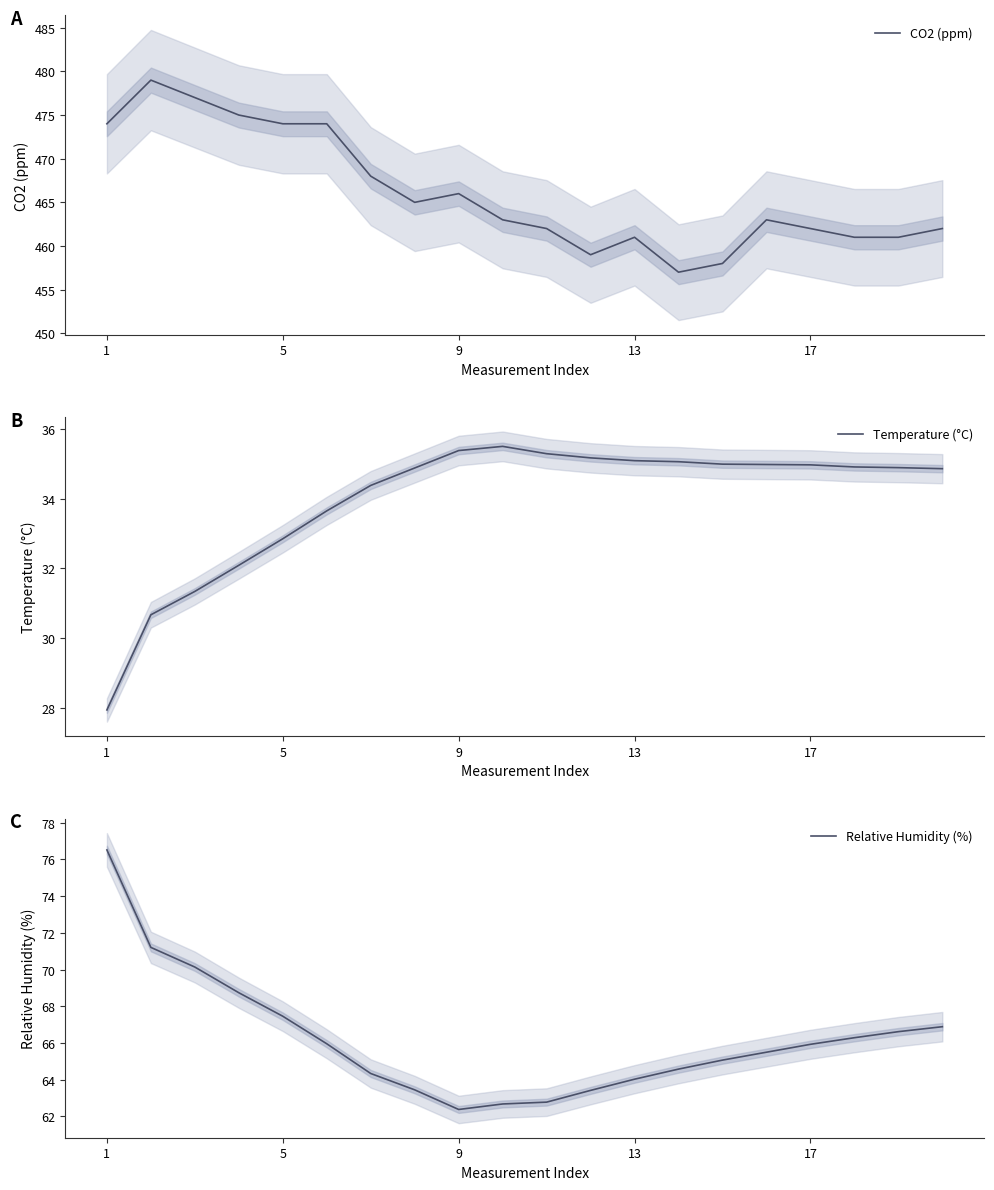

What is the maximum value shown in the chart?

479.0